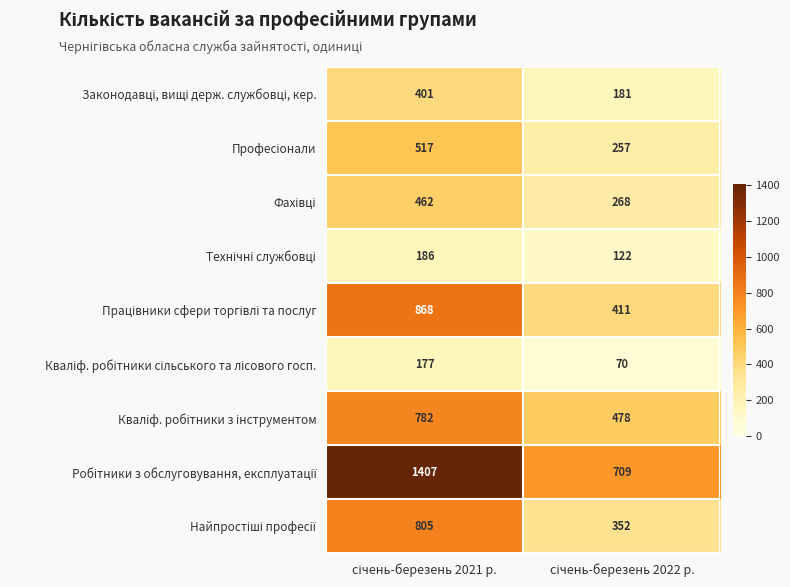

What is the smallest value displayed?

70